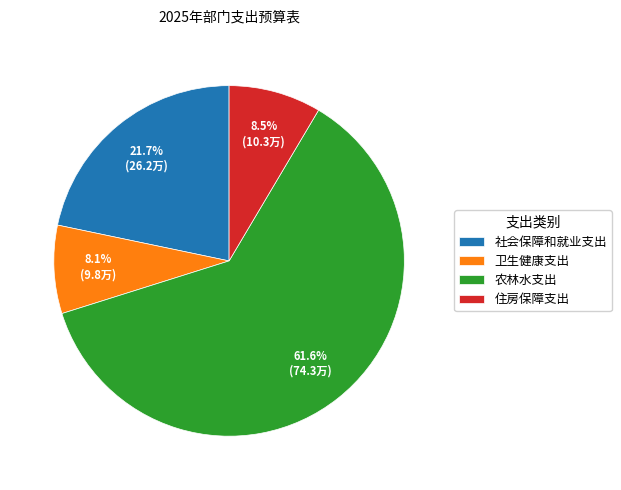

What percentage do 住房保障支出 and 社会保障和就业支出 together represent?

30.2%